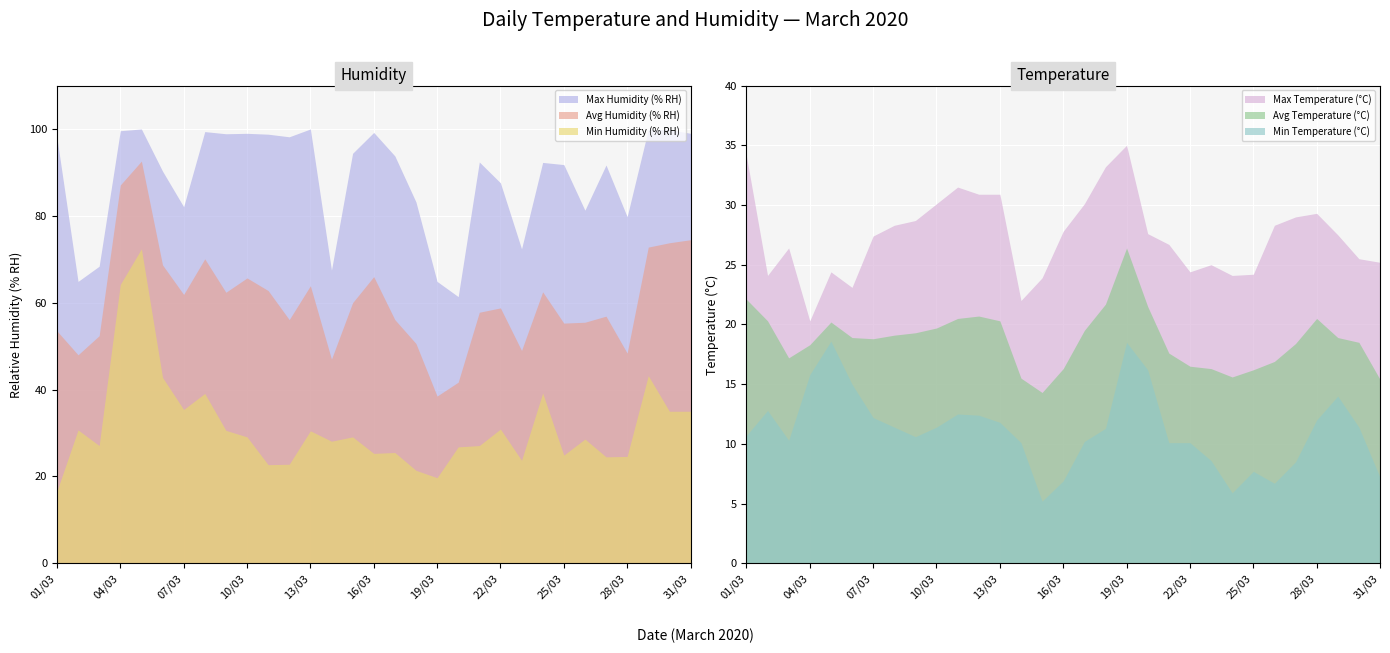

What are all the series names shown in the legend?

Avg Temperature (°C), Min Temperature (°C), Max Temperature (°C), Avg Humidity (% RH), Min Humidity (% RH), Max Humidity (% RH)